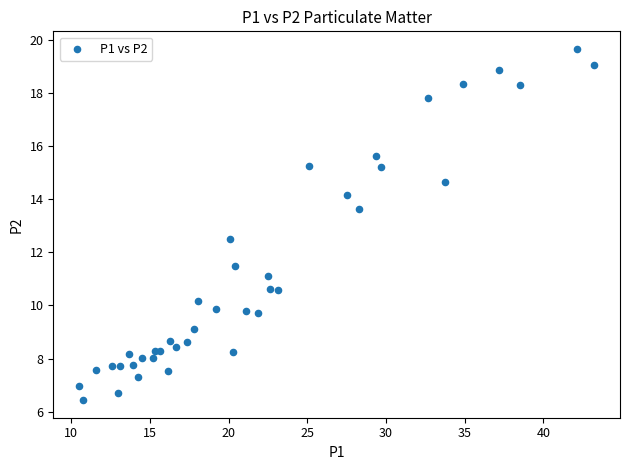

What is the range of X values (max minus min)?

32.7